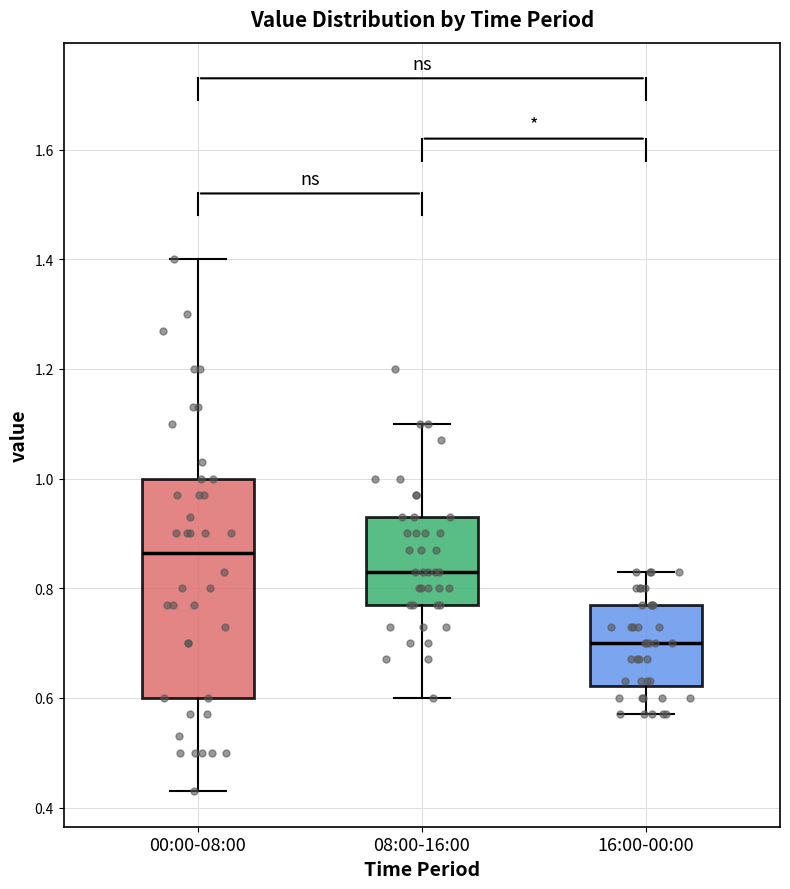

Reading left to right, transcribe this box plot: for each box, give where its median line is, the range the box spans, and where its two whiskers end, as read against the y-axis. The values are not printed on the chart, so give them approximately, as read against the axis.

00:00-08:00: median 0.86, box 0.60 to 1.00, whiskers 0.44 to 1.40
08:00-16:00: median 0.84, box 0.78 to 0.94, whiskers 0.60 to 1.10
16:00-00:00: median 0.70, box 0.62 to 0.78, whiskers 0.58 to 0.84